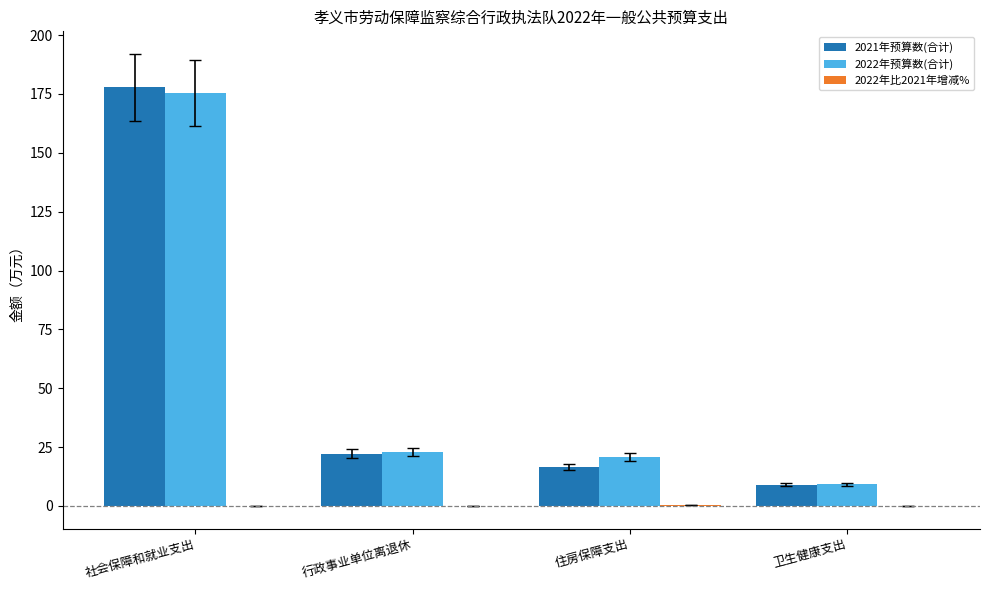

Where is 2022年预算数(合计) nearest to the value 92?

行政事业单位离退休